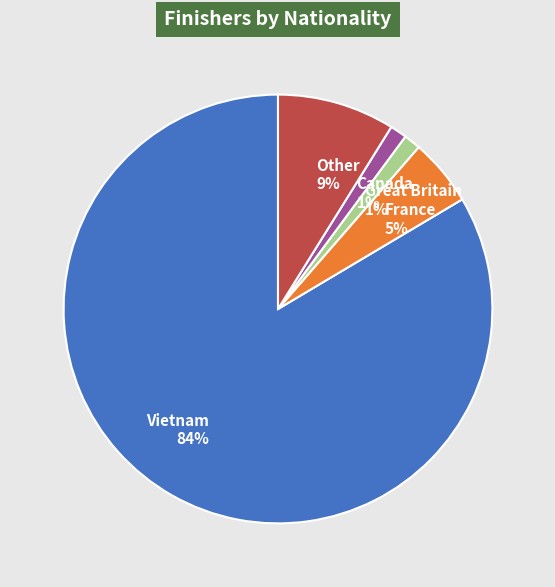

How many segments does this pie chart have?

5